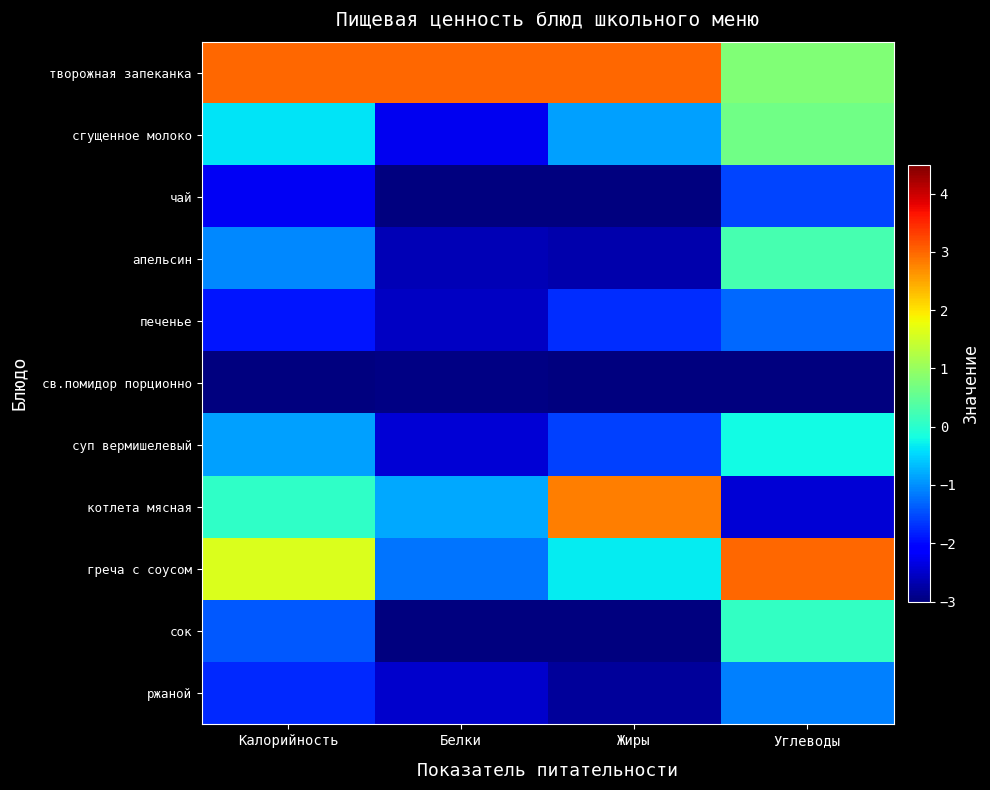

What is the spread (max minus min) of values at Белки?

6.0